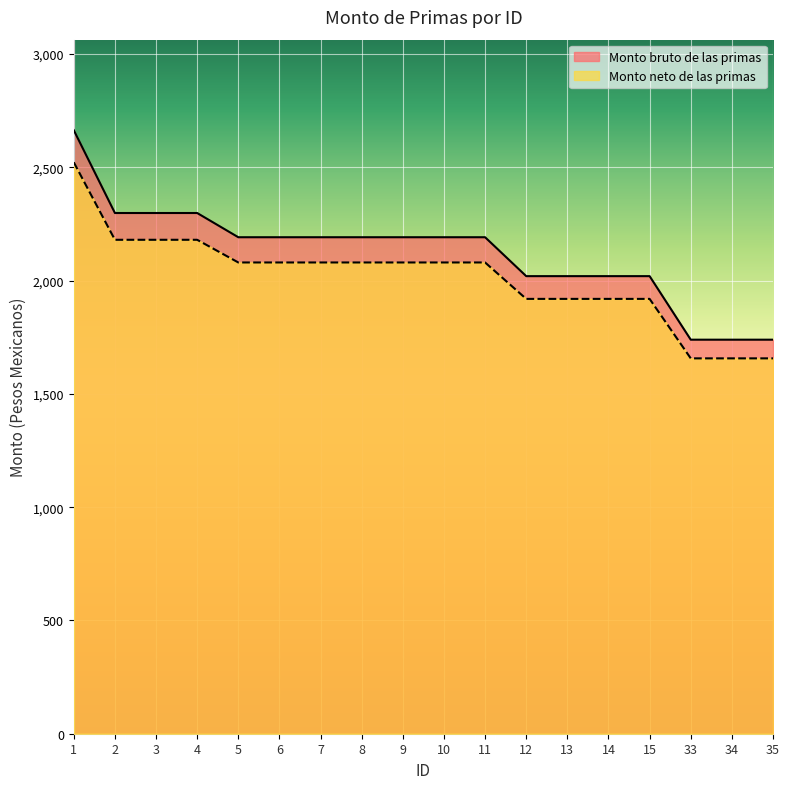

Between 6 and 11, which is larger?

6